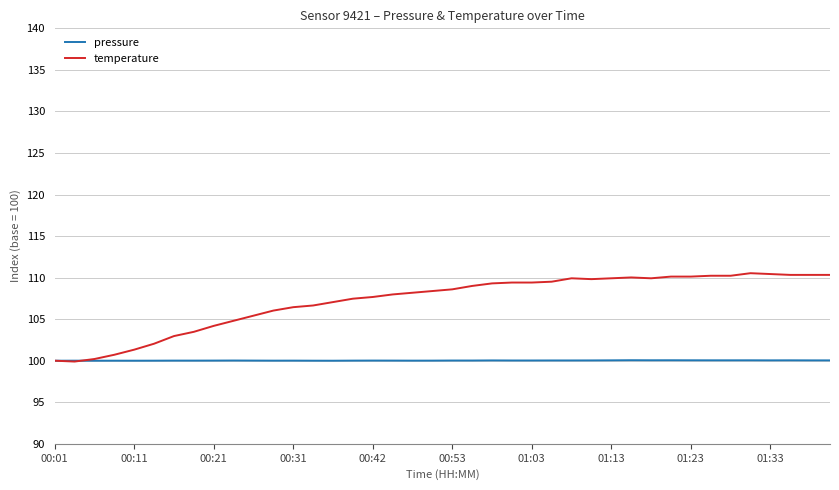

Which series has the largest total across all categories?

temperature